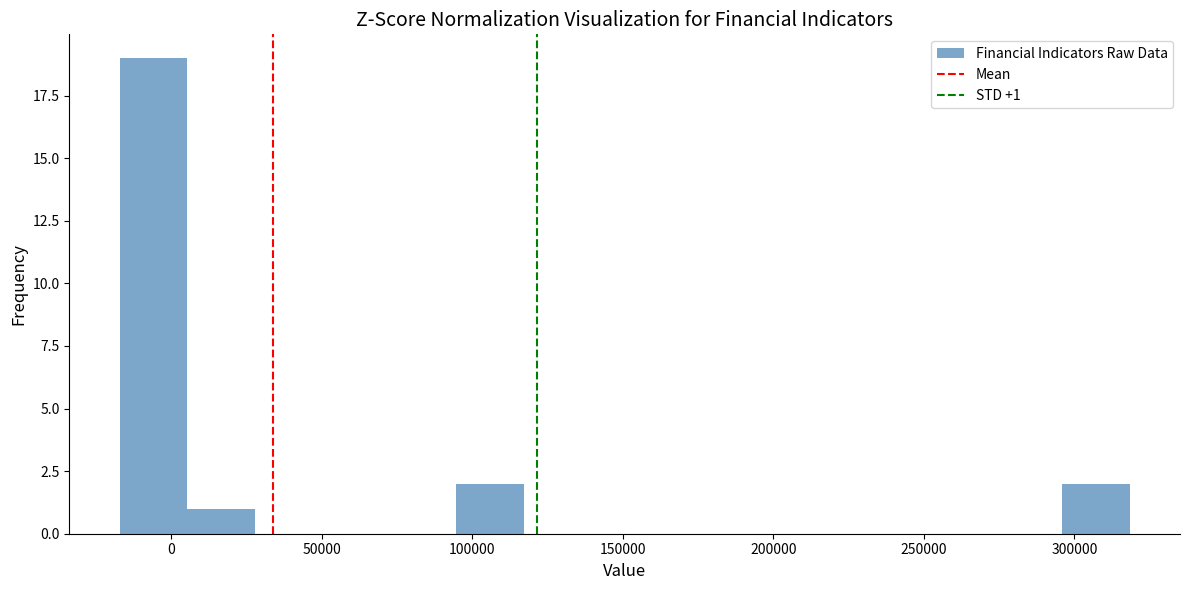

Over which range of the x-axis is the bar tallest?

-15000 to 5000